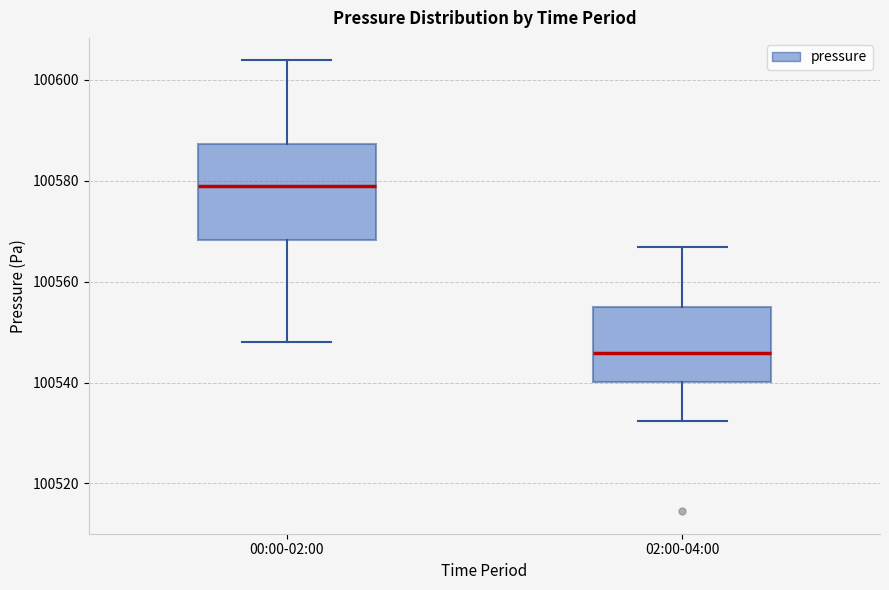

Reading left to right, transcribe this box plot: for each box, give where its median line is, the range the box spans, and where its two whiskers end, as read against the y-axis. The values are not printed on the chart, so give them approximately, as read against the axis.

00:00-02:00: median 100578, box 100568 to 100588, whiskers 100548 to 100604
02:00-04:00: median 100546, box 100540 to 100554, whiskers 100532 to 100566